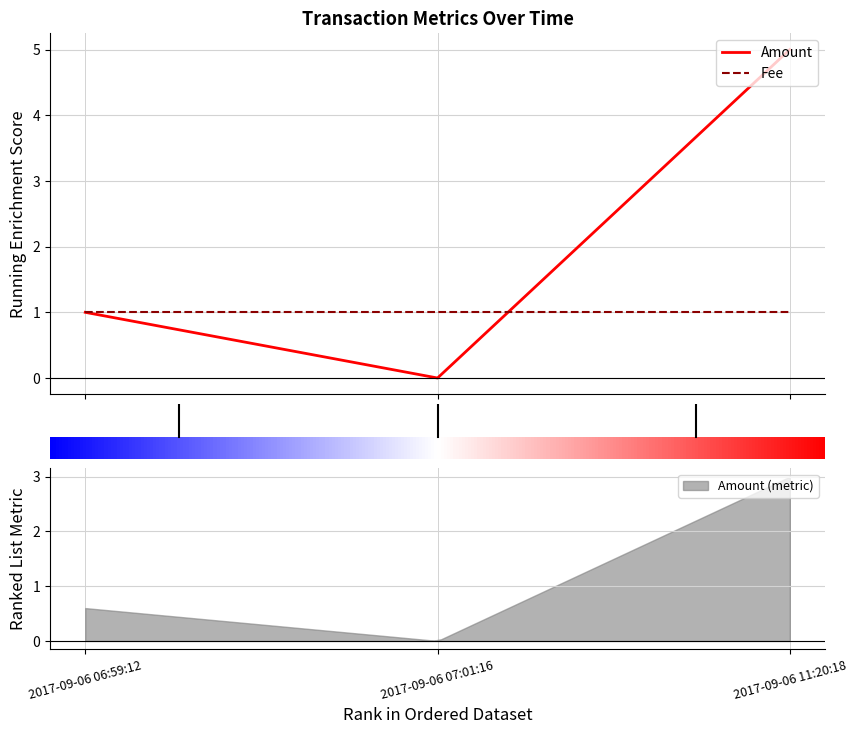

True or false: Fee has a value of 2 at 2017-09-06 07:01:16.

False